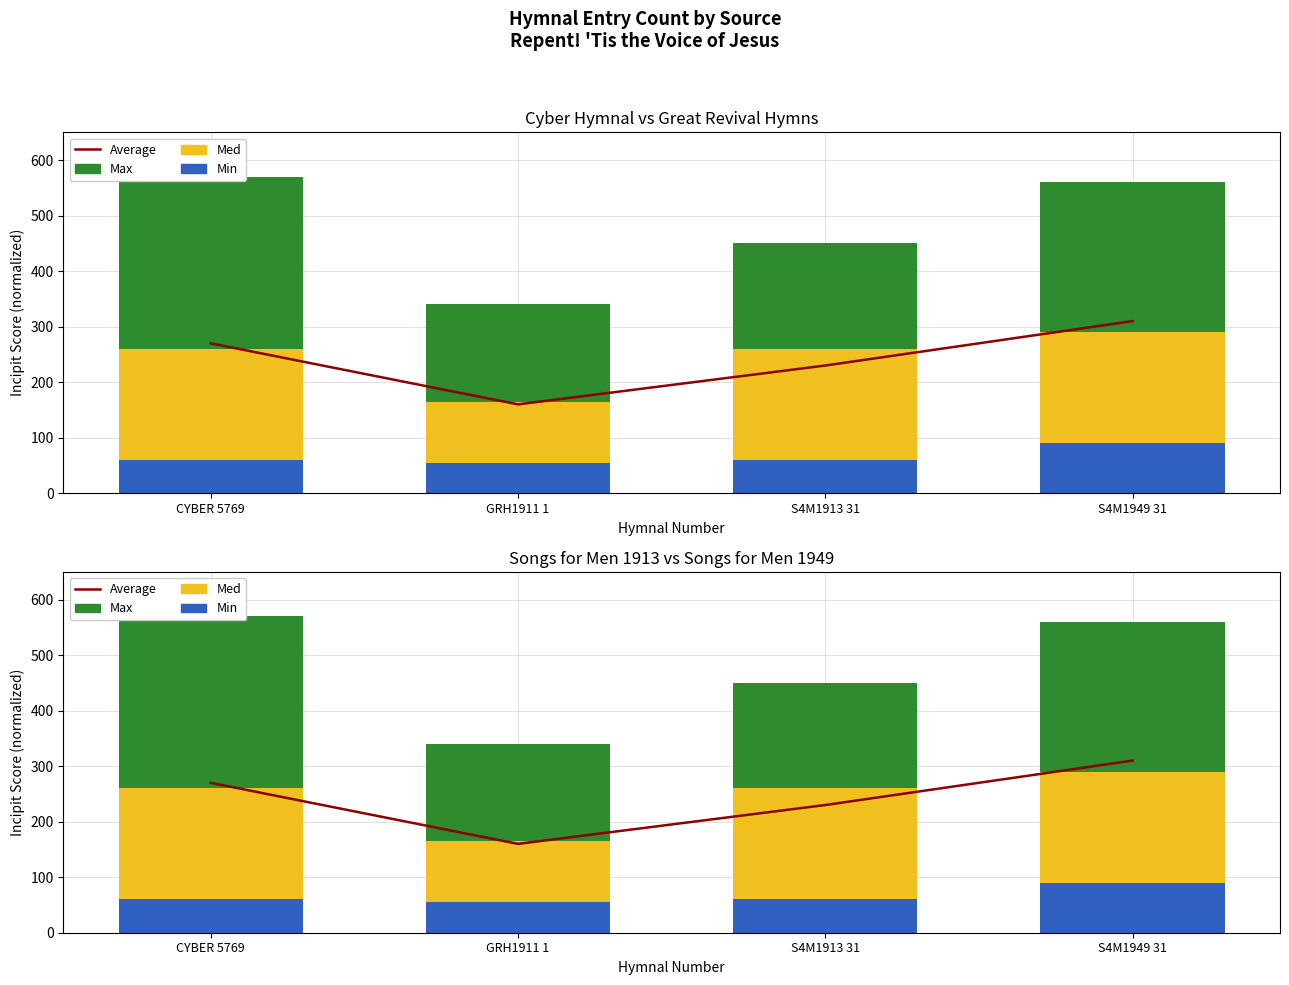

At CYBER 5769, list the series in order from largest to smallest.

Max, Average, Med, Min